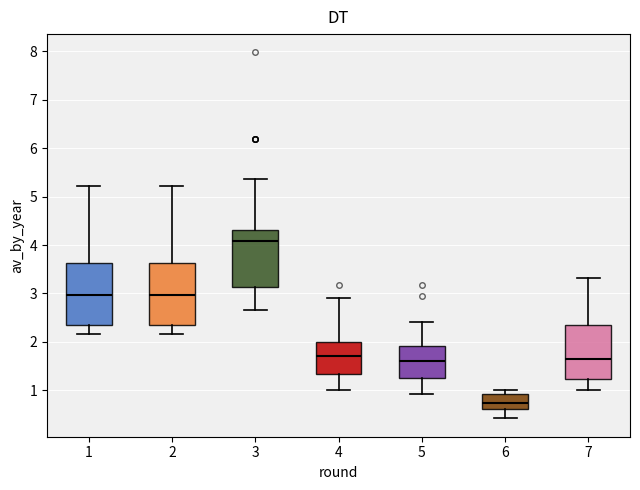

Which box's median line is the lowest?

6